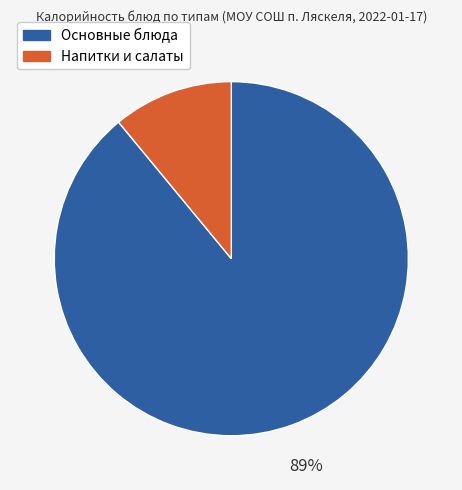

What percentage is the Напитки и салаты slice, to the nearest percent?

11%